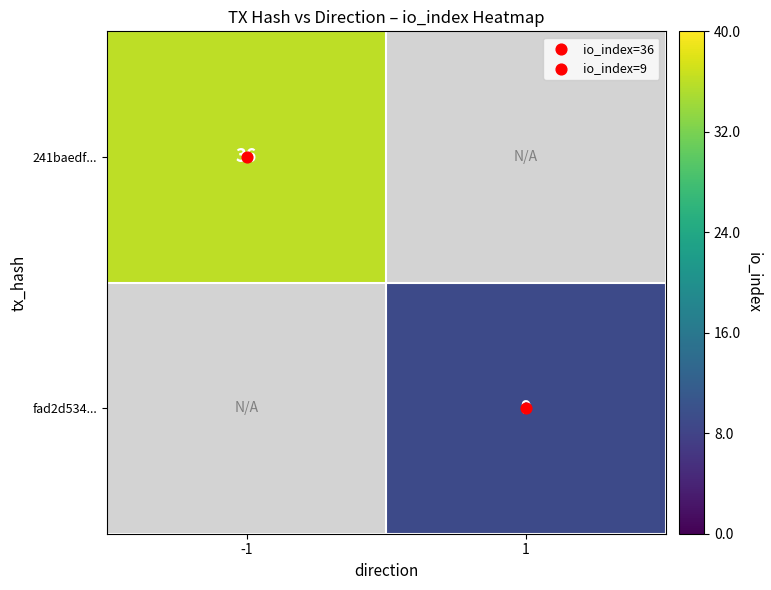

Is the value of 241baedf... at 1 greater than the value of fad2d534... at 1?

No